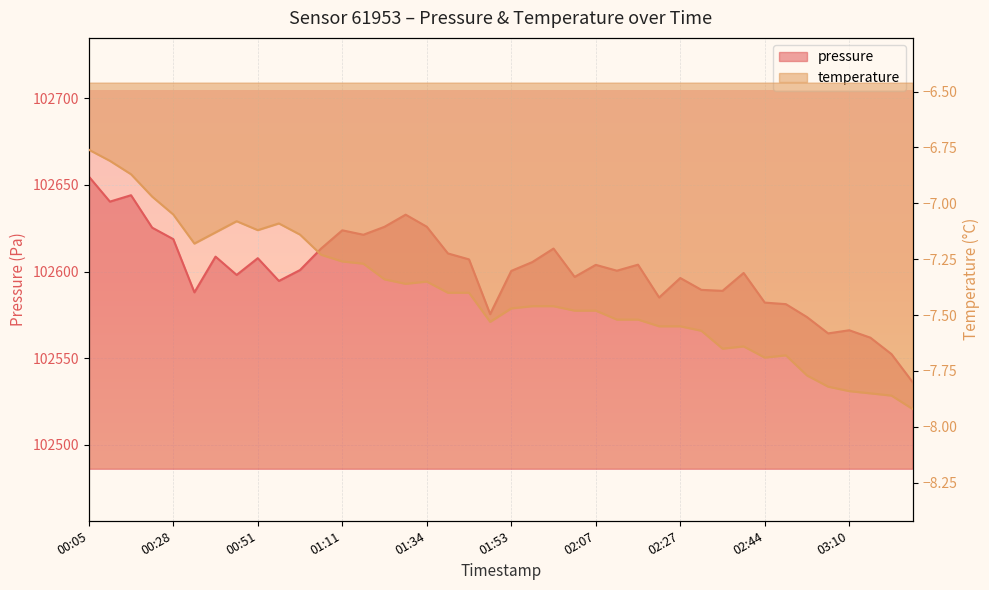

At which label is temperature closest to -7?

00:22